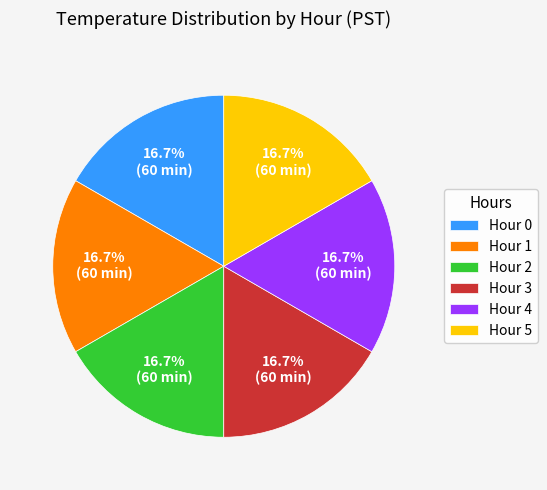

Approximately how many times larger is the value at Hour 0 compared to Hour 4?

1.0